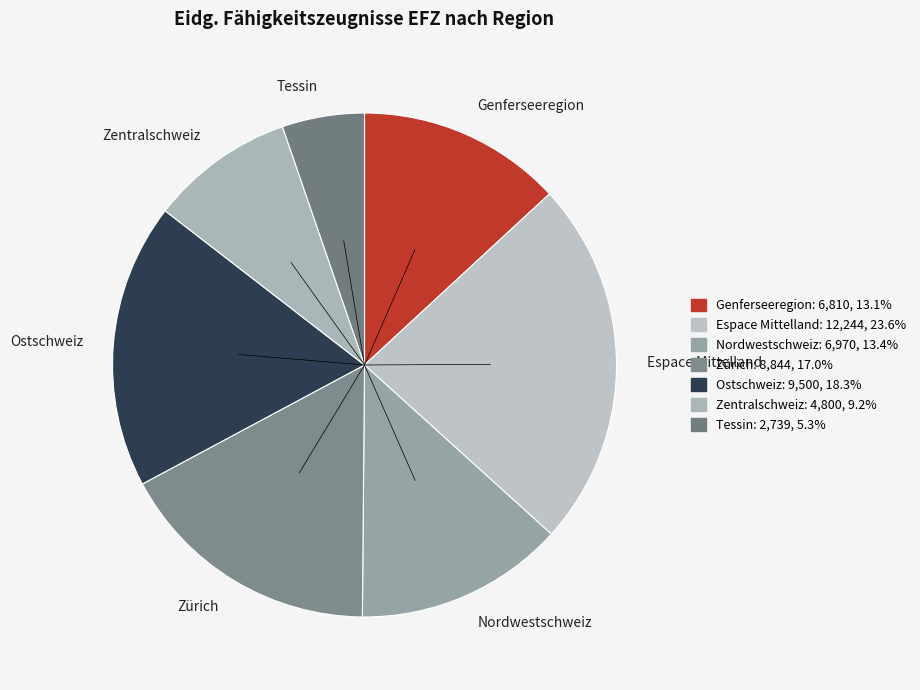

Is the sum of Nordwestschweiz and Zentralschweiz greater than half?

No